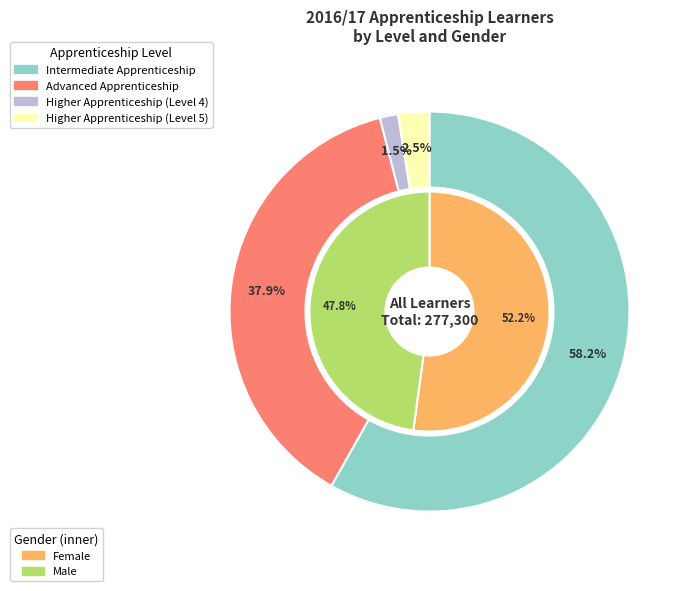

Which category has the smallest portion of the pie?

Higher Apprenticeship (Level 4)